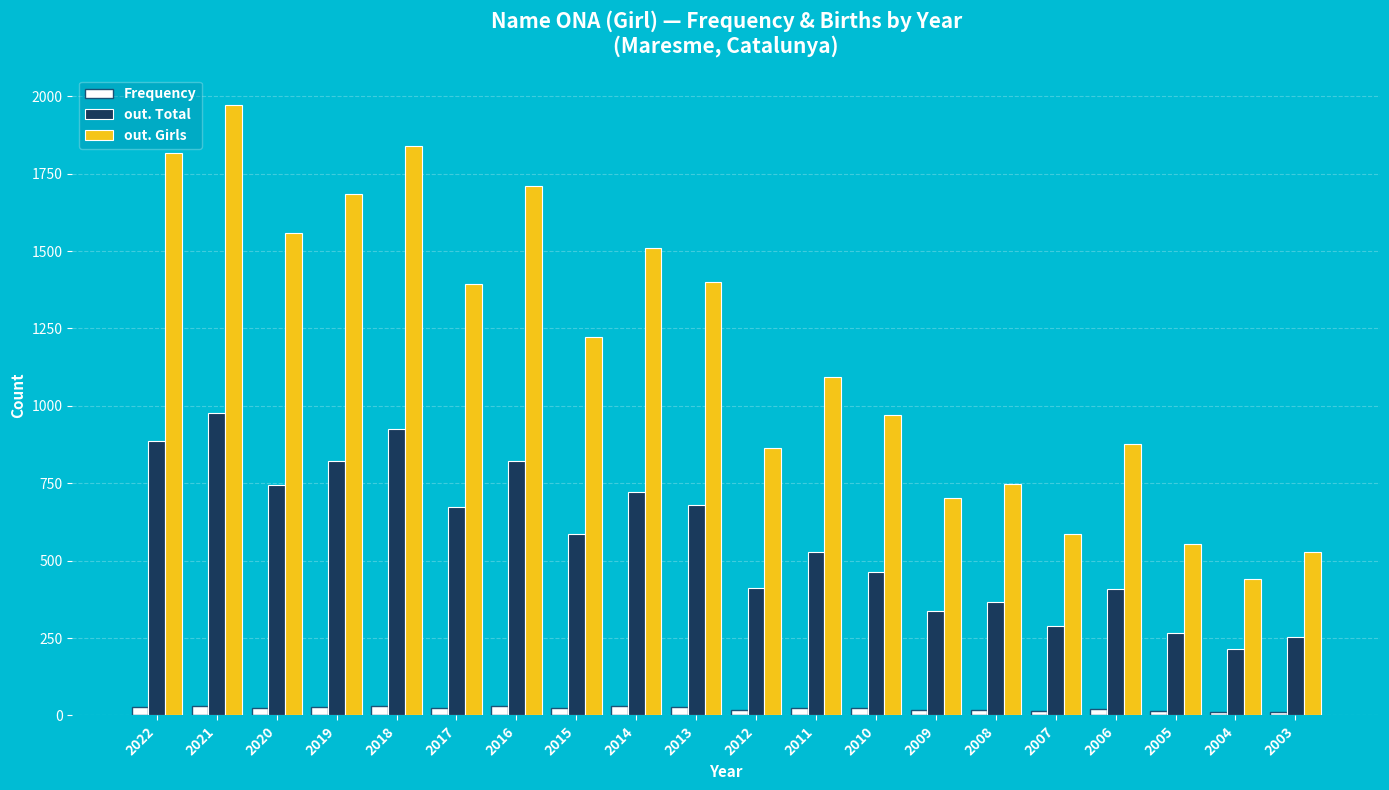

Which series has the widest spread of values?

out. Girls